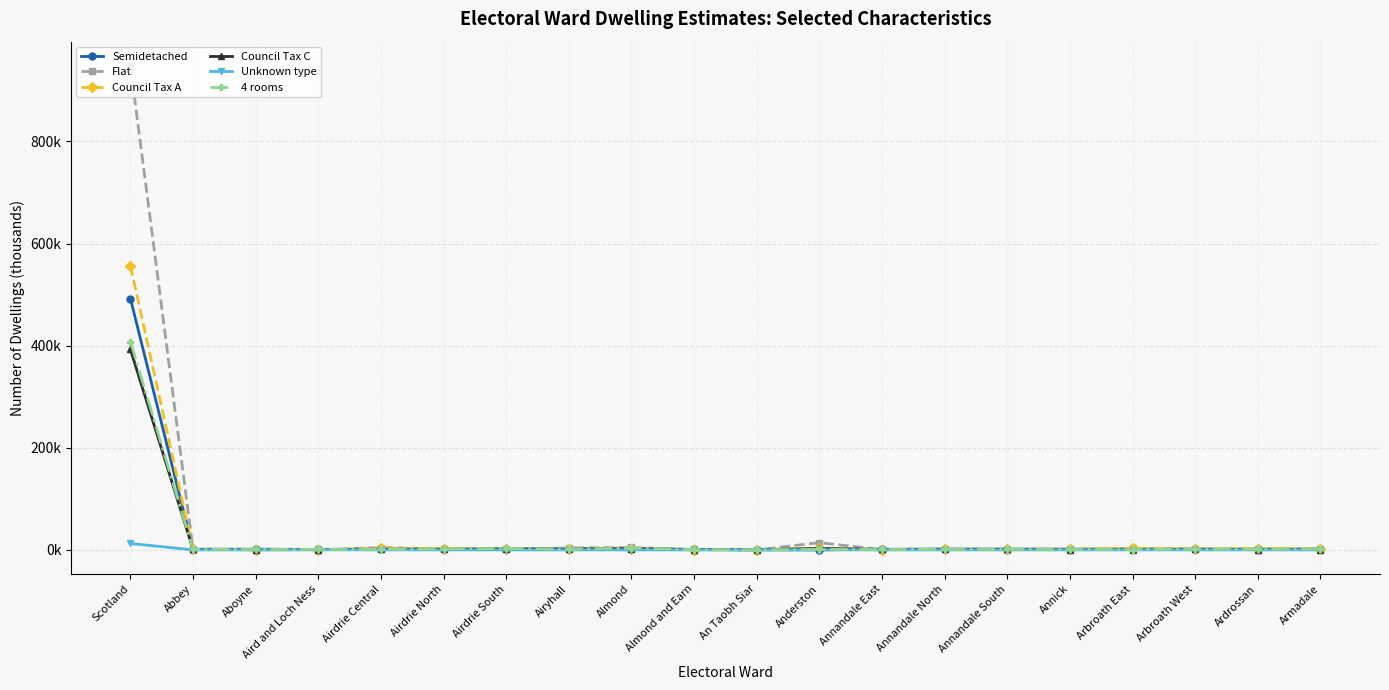

What are all the series names shown in the legend?

Semidetached, Flat, Council Tax A, Council Tax C, Unknown type, 4 rooms